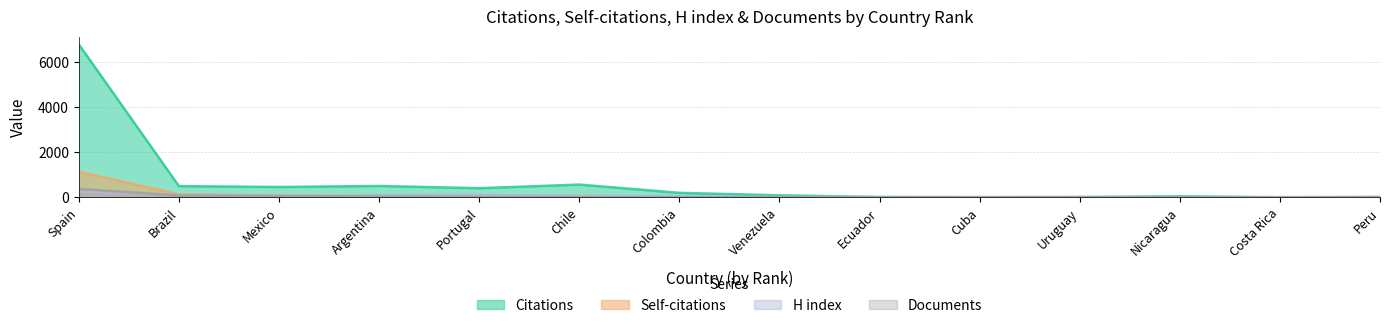

What is the average value of the Documents series?

45